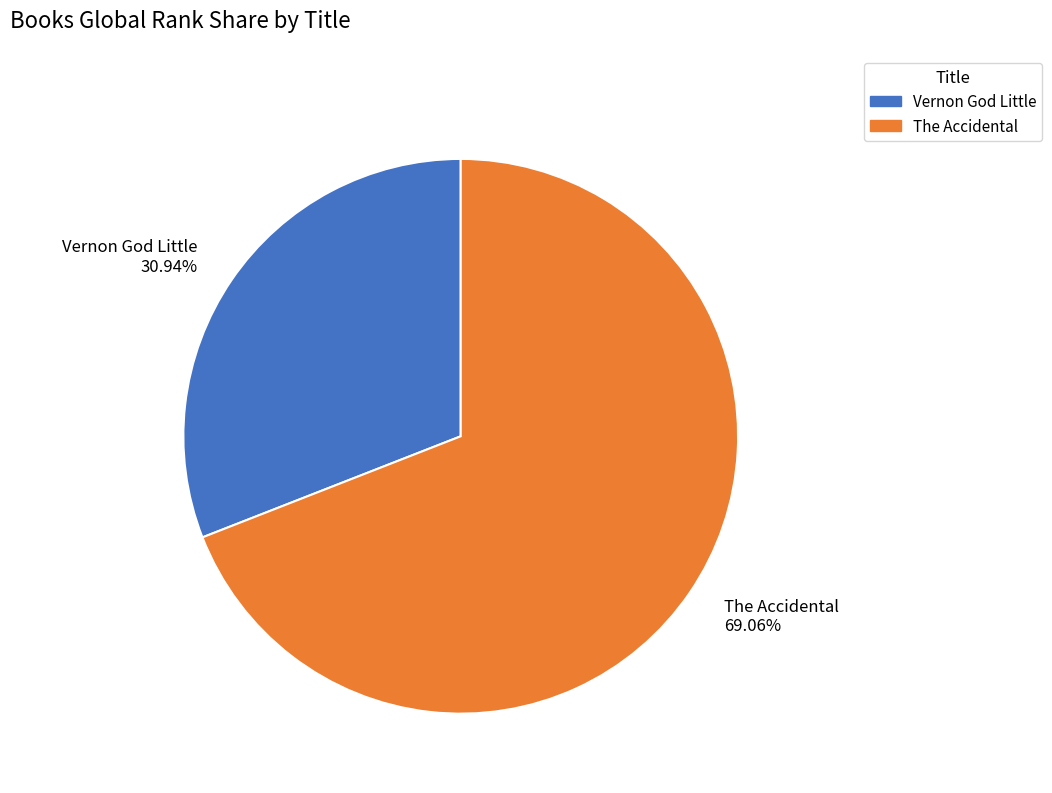

Does any single category account for the majority?

Yes